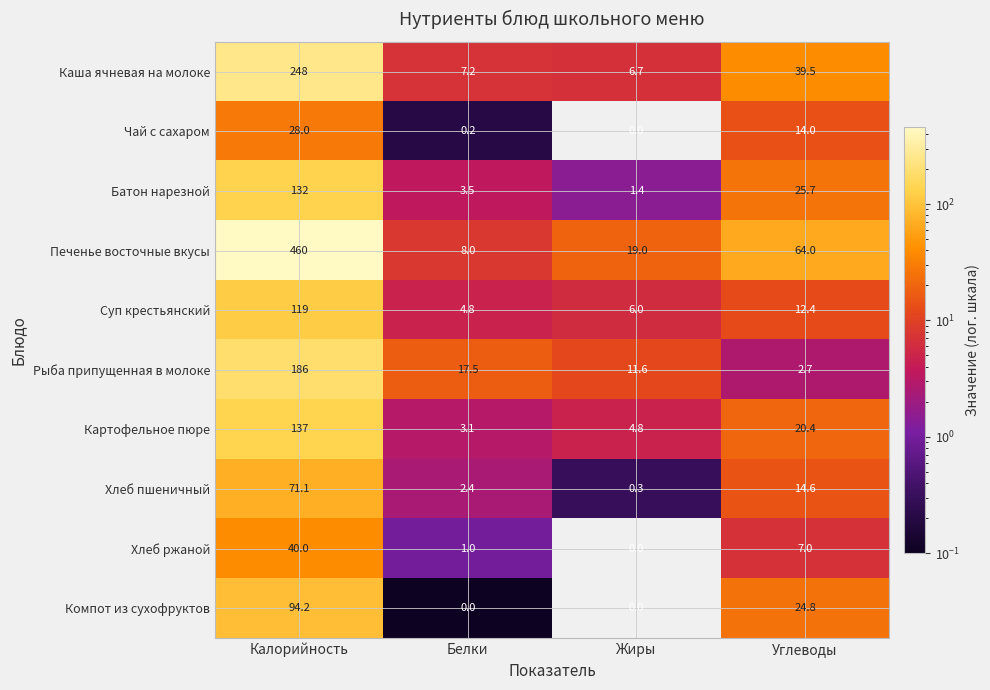

Which label corresponds to the largest value in the chart?

Калорийность